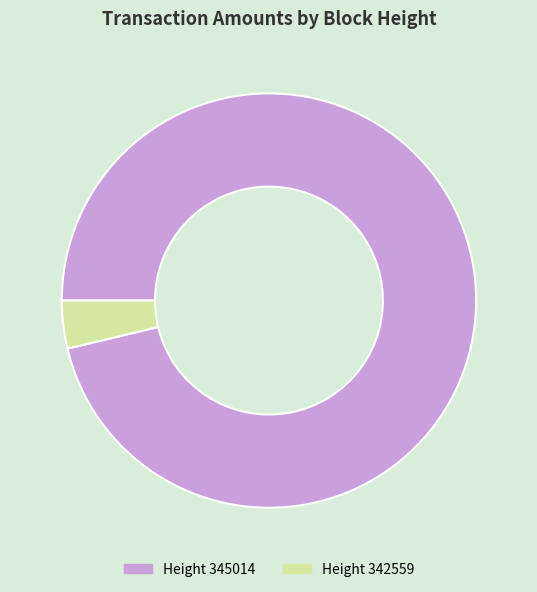

Is there a majority slice in this chart?

Yes